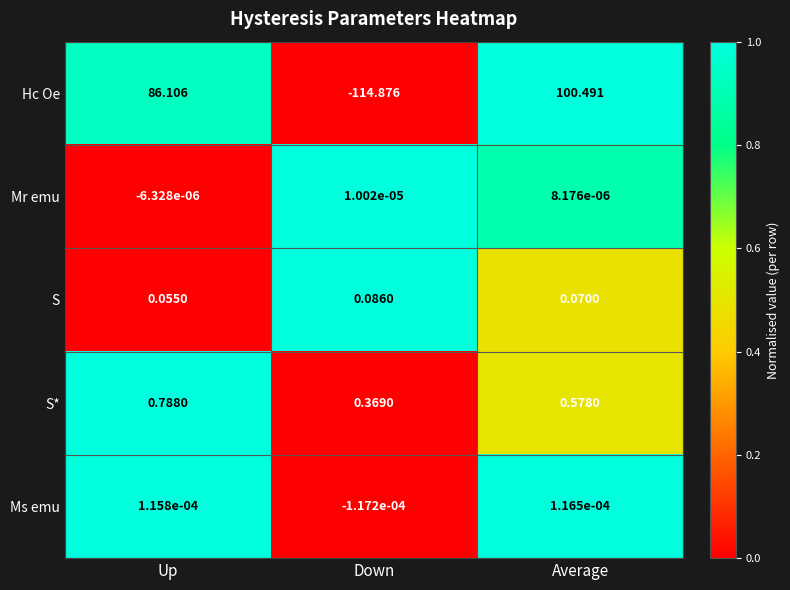

What is the spread (max minus min) of values at Average?

100.5